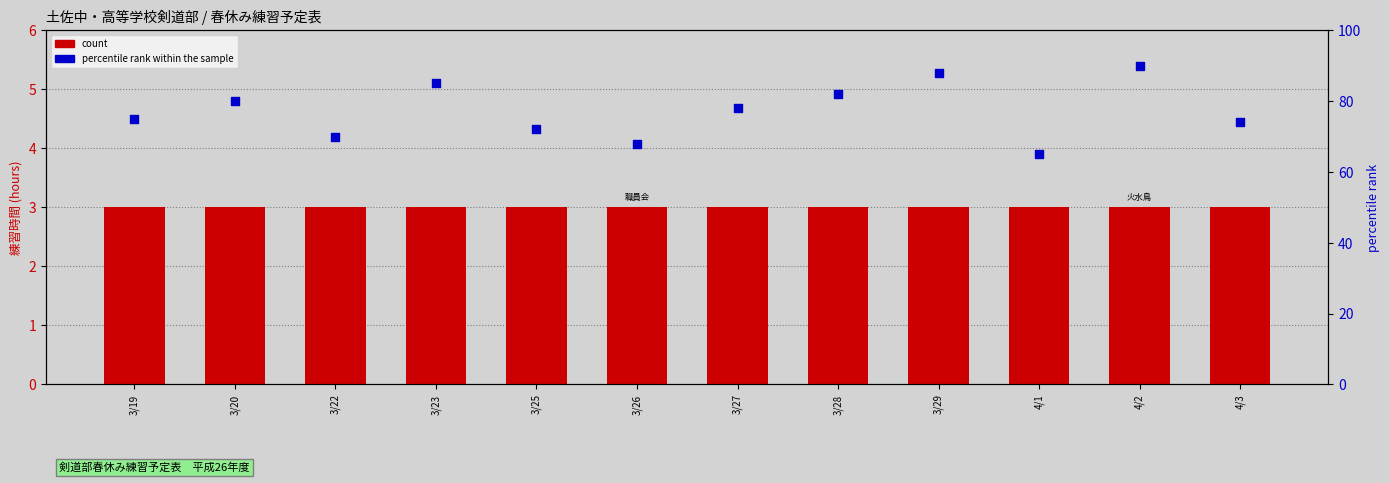

Which series reaches the maximum Y coordinate?

percentile rank within the sample